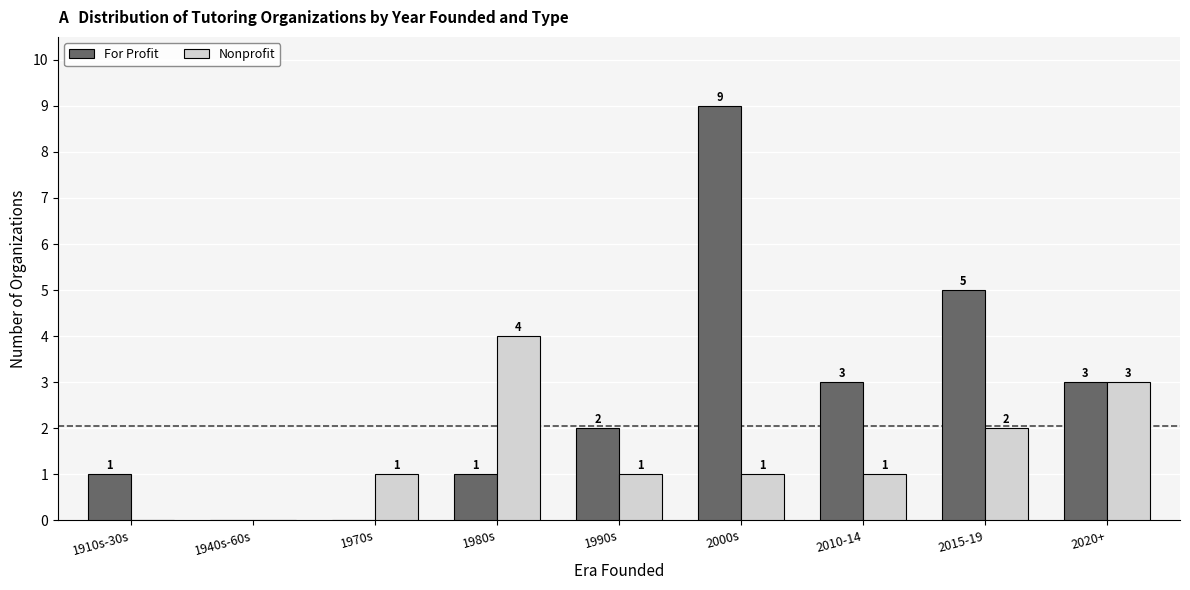

Reading right to left, list all the values displayed in this chart.

For Profit: 2020+=3	2015-19=5	2010-14=3	2000s=9	1990s=2	1980s=1	1970s=0	1940s-60s=0	1910s-30s=1
Nonprofit: 2020+=3	2015-19=2	2010-14=1	2000s=1	1990s=1	1980s=4	1970s=1	1940s-60s=0	1910s-30s=0